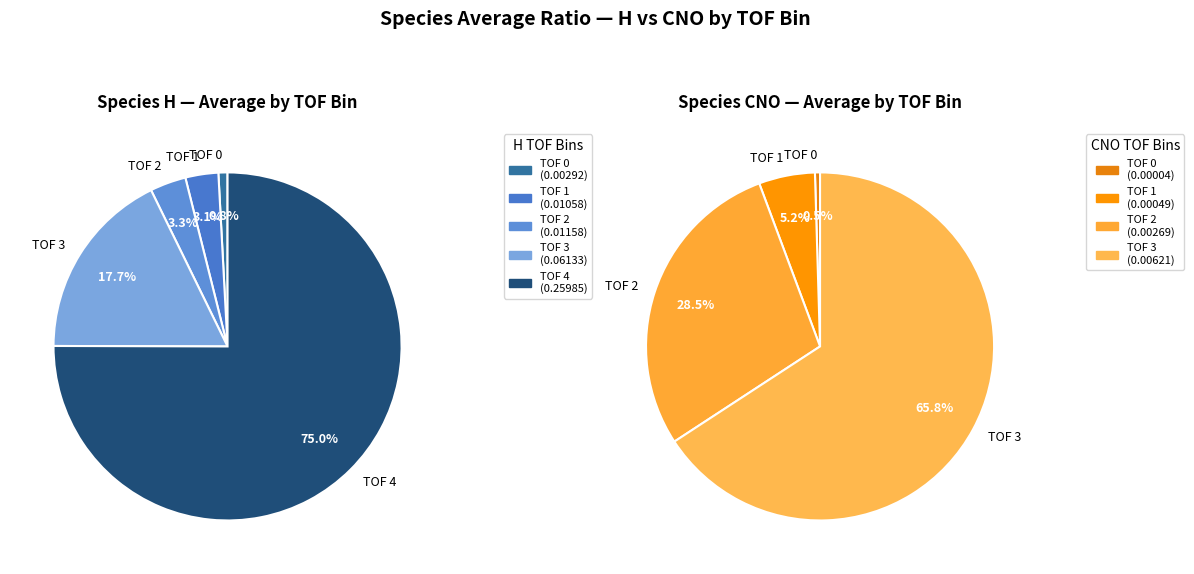

To the nearest percent, what portion does H represent?

97%